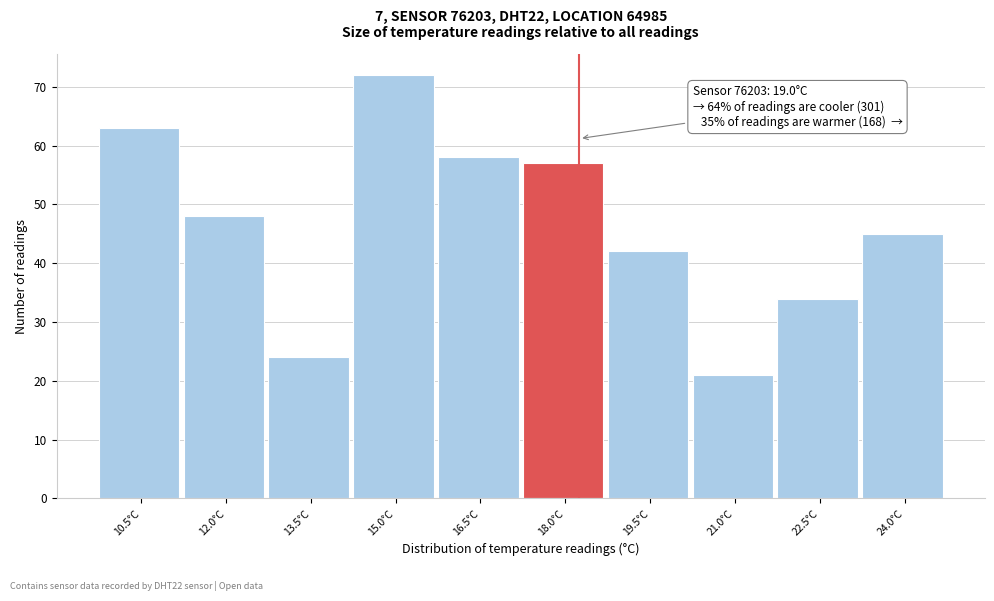

Reading left to right, transcribe all the data shown in this chart.

63	48	24	72	58	57	42	21	34	45